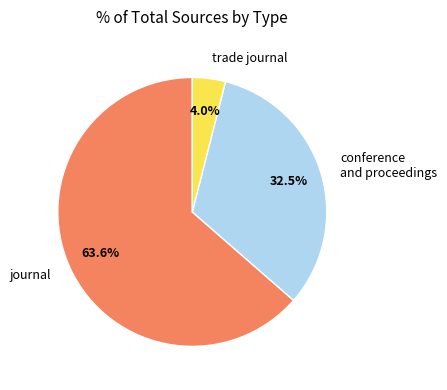

To the nearest percent, what is the combined percentage of journal and conference and proceedings?

96%